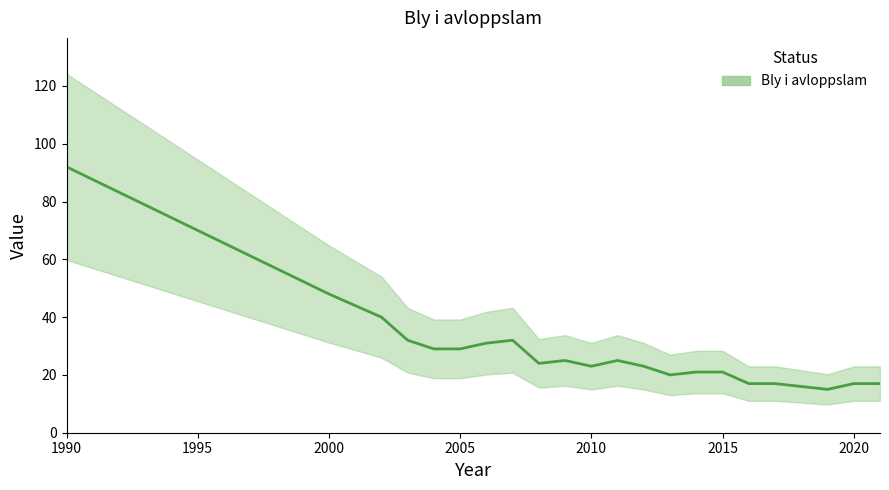

How many series are shown in this chart?

1